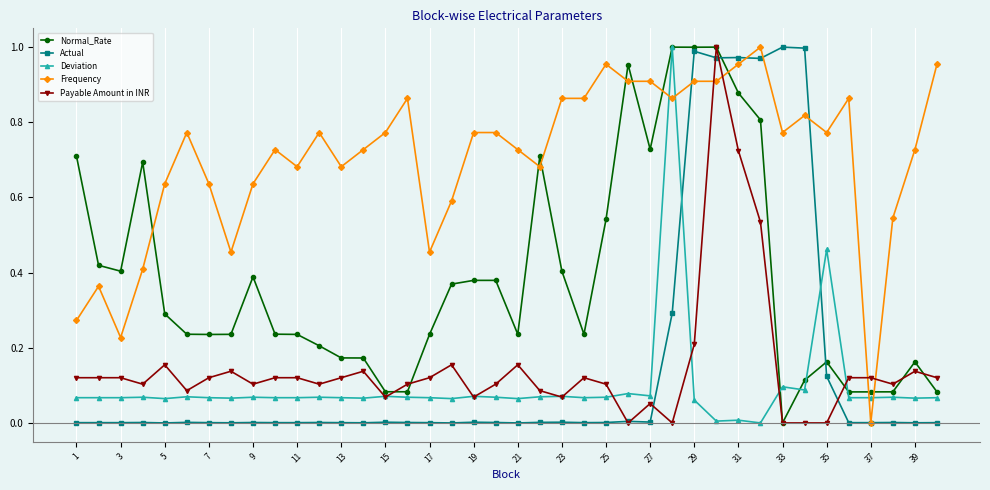

How many times do Deviation and Actual cross each other?

2